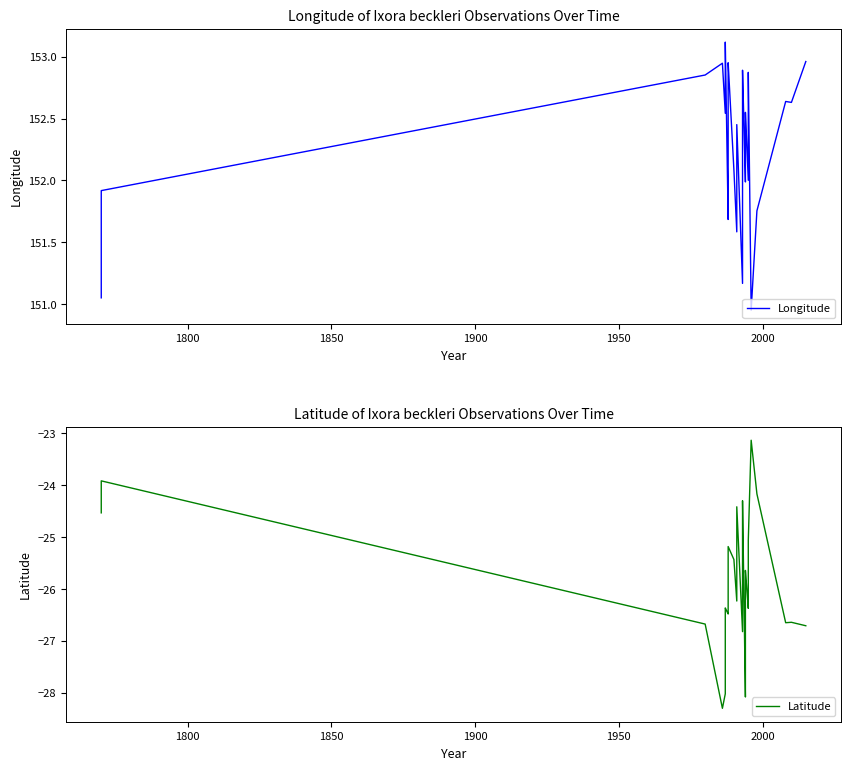

What is the difference between the maximum and minimum values in the Latitude series?

5.2